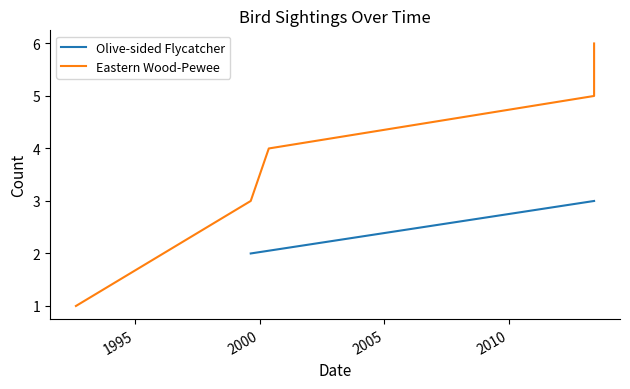

What is the spread (max minus min) of values at 2000-05-12?

2